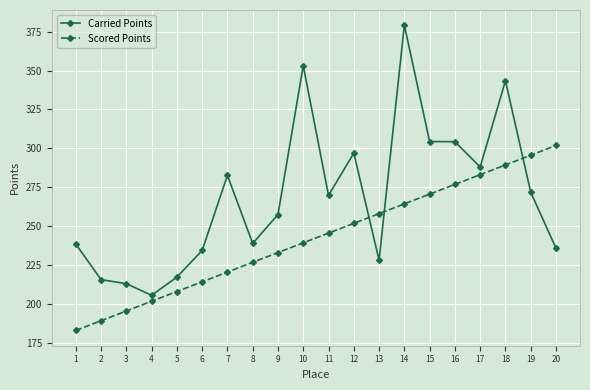

Which category has the highest value in the Scored Points series?

20